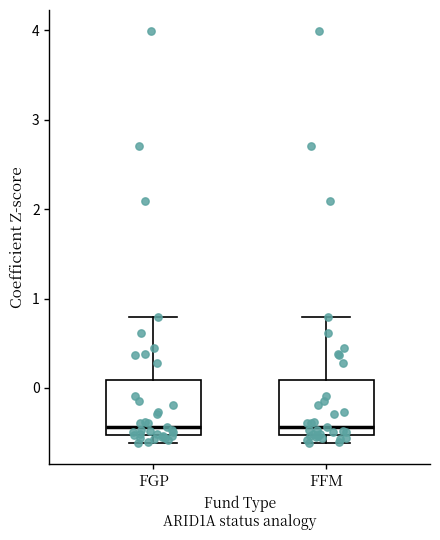

Where does the median line of the box for FGP sit on the y-axis? The values are not printed on the chart, so give them approximately, as read against the axis.

-0.4